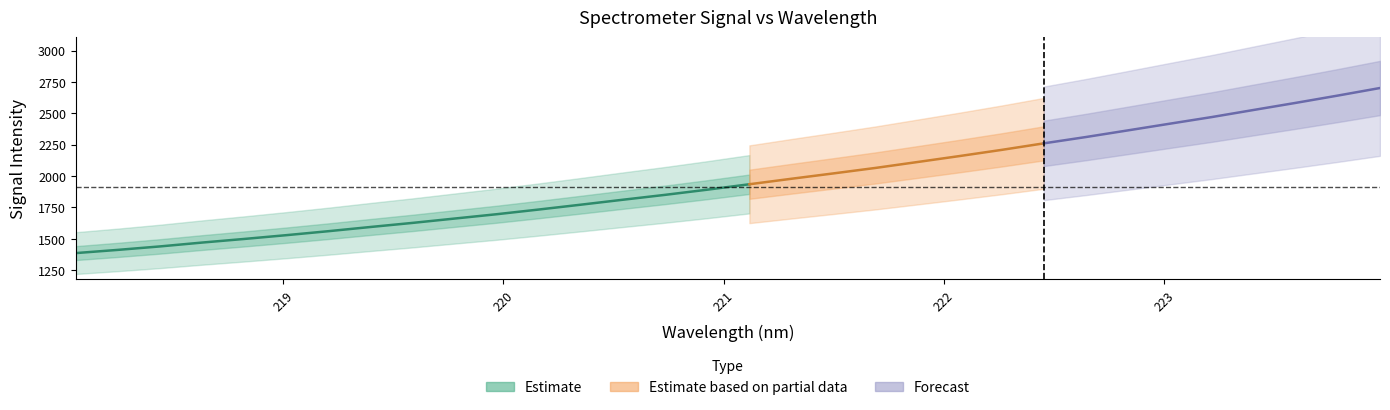

Does the chart display data point markers on the line(s)?

No